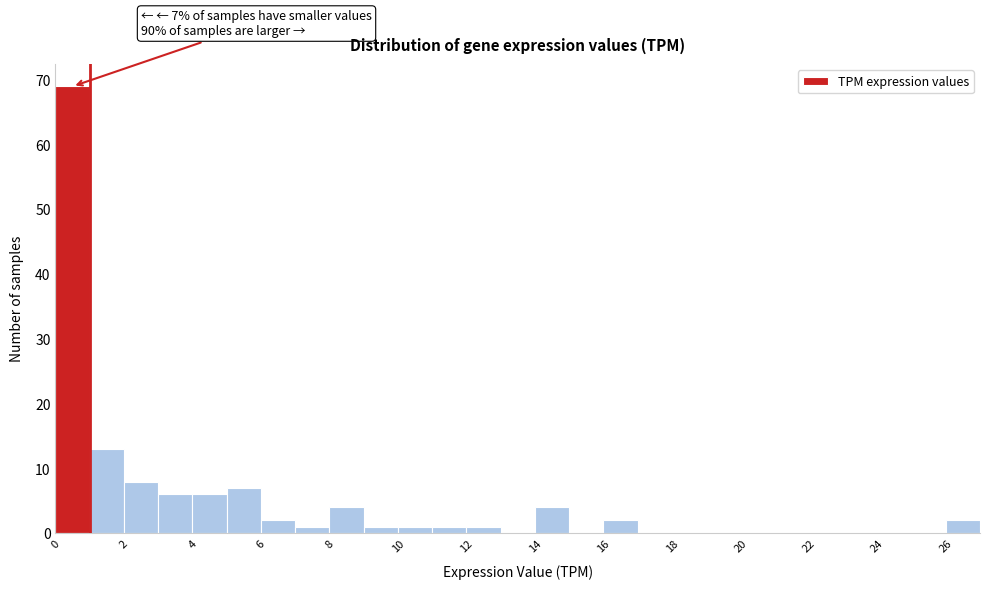

Over which range of the x-axis is the bar tallest?

0 to 1